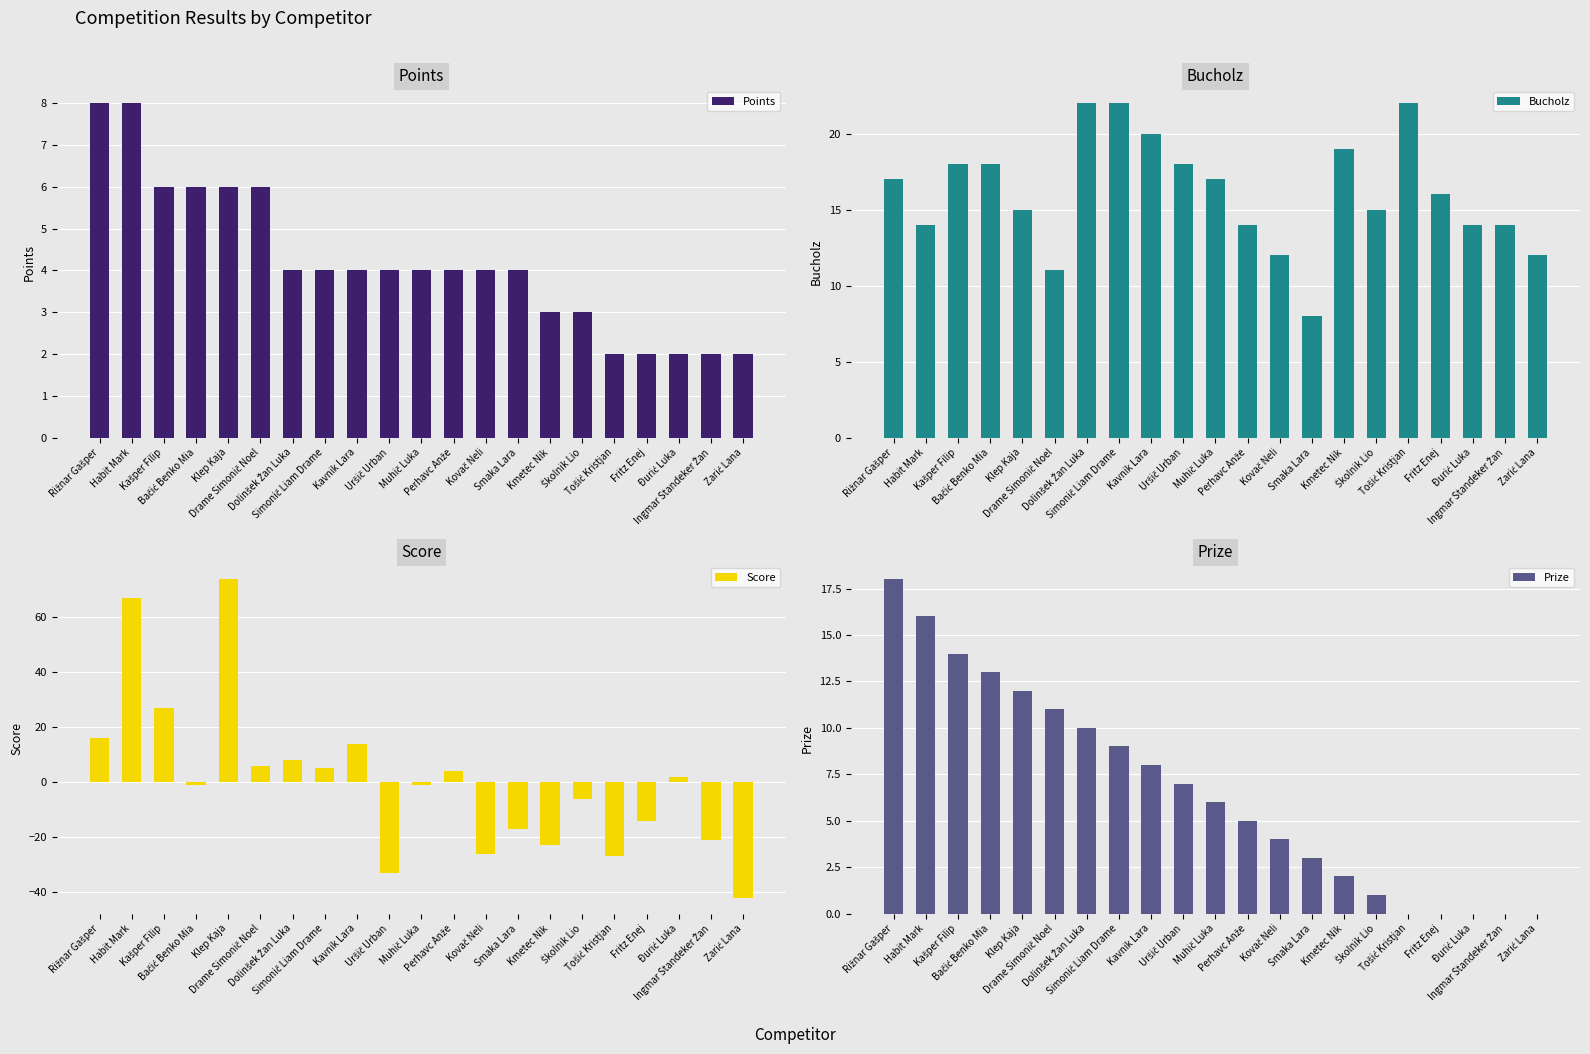

List the labels in order of Bucholz value, smallest first.

Smaka Lara, Drame Simonič Noel, Kovač Neli, Zarić Lana, Habit Mark, Perhavc Anže, Đurić Luka, Ingmar Standeker Žan, Klep Kaja, Školnik Lio, Fritz Enej, Rižnar Gašper, Muhič Luka, Kašper Filip, Bačić Benko Mia, Uršič Urban, Kmetec Nik, Kavnik Lara, Dolinšek Žan Luka, Simonič Liam Drame, Tošić Kristjan